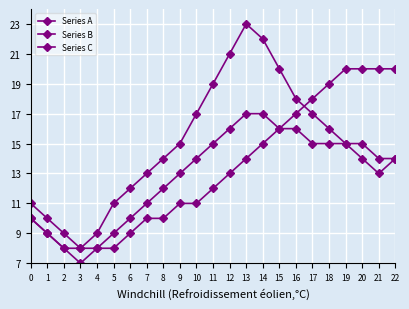

What is the maximum value shown in the chart?

23